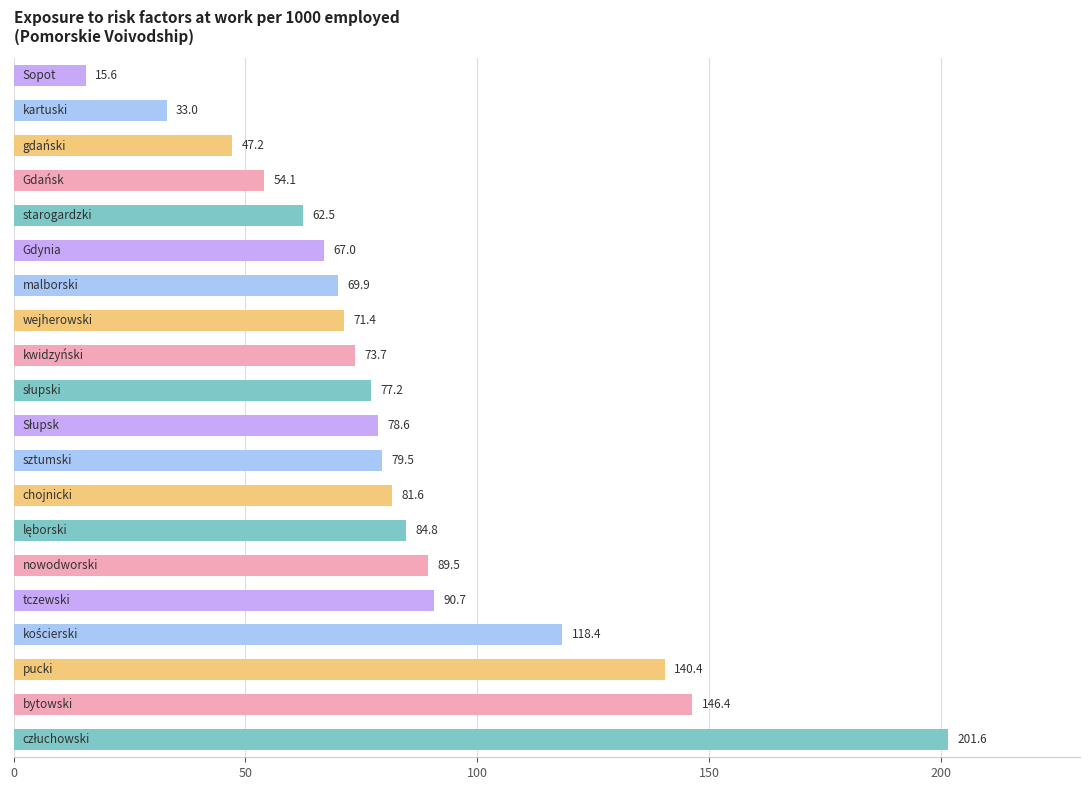

What is the difference between the maximum and minimum values?

186.0